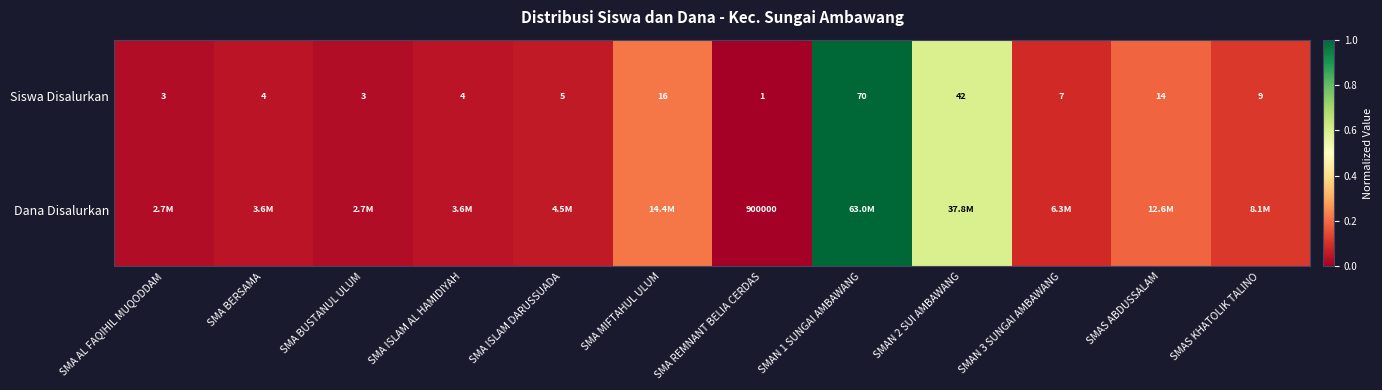

Which category has the lowest value in the Siswa Disalurkan series?

SMA REMNANT BELIA CERDAS